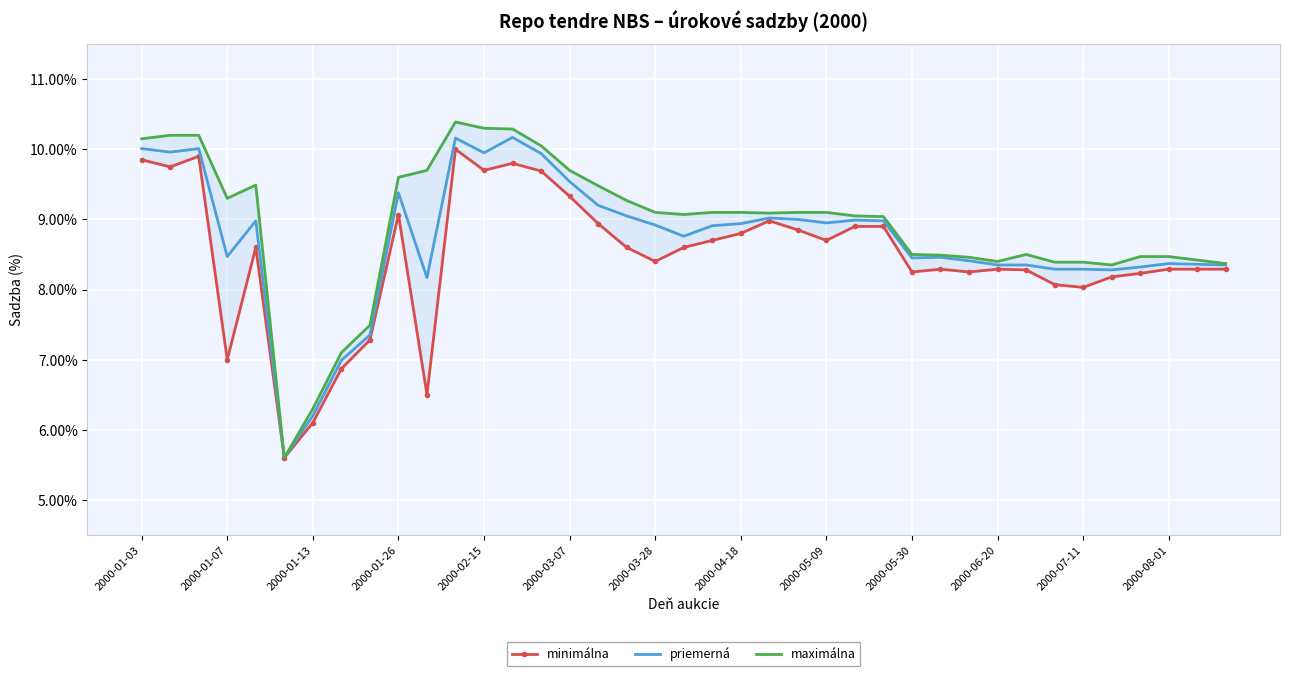

What is the highest value of the priemerná series?

10.2